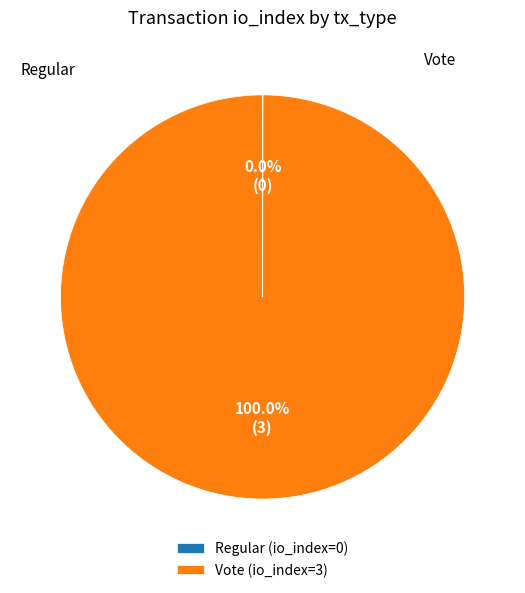

Which category has the biggest portion of the pie?

Vote